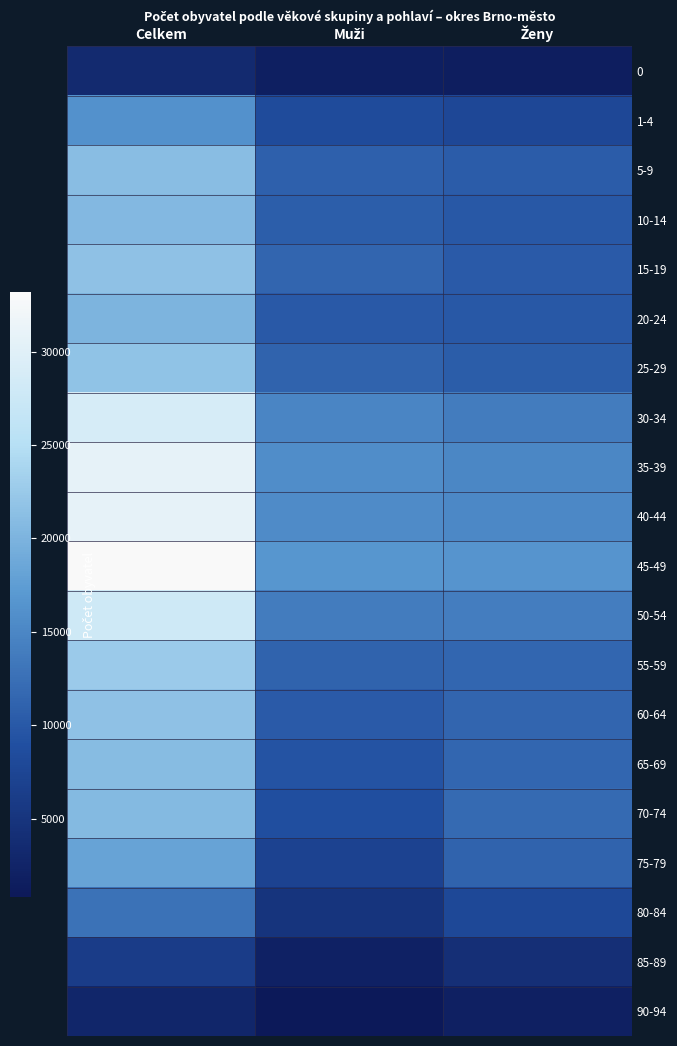

Which has a higher value, Muži or Ženy?

Muži